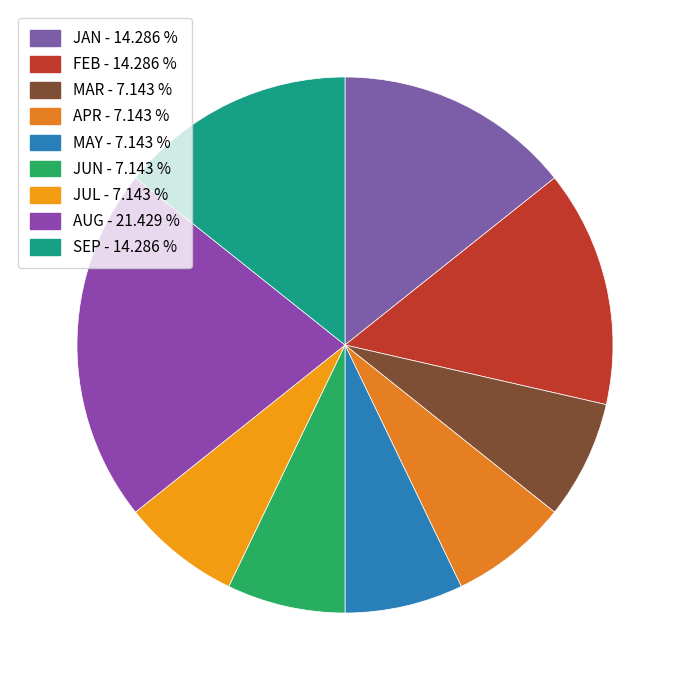

To the nearest percent, what is the difference between the largest and smallest slice percentages?

14%